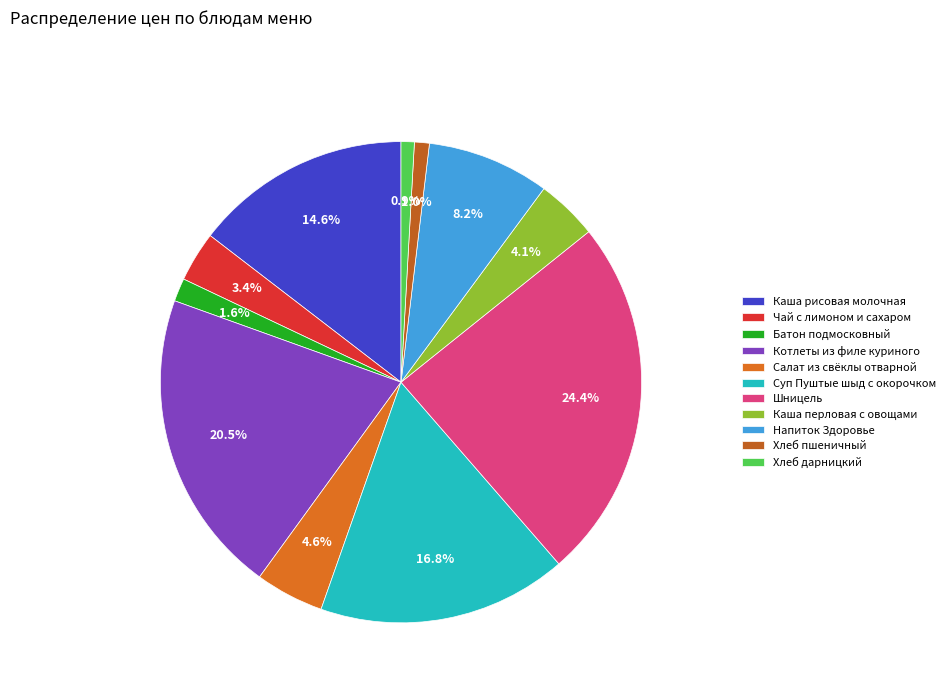

The Котлеты из филе куриного slice represents 20% of the pie. True or false?

True